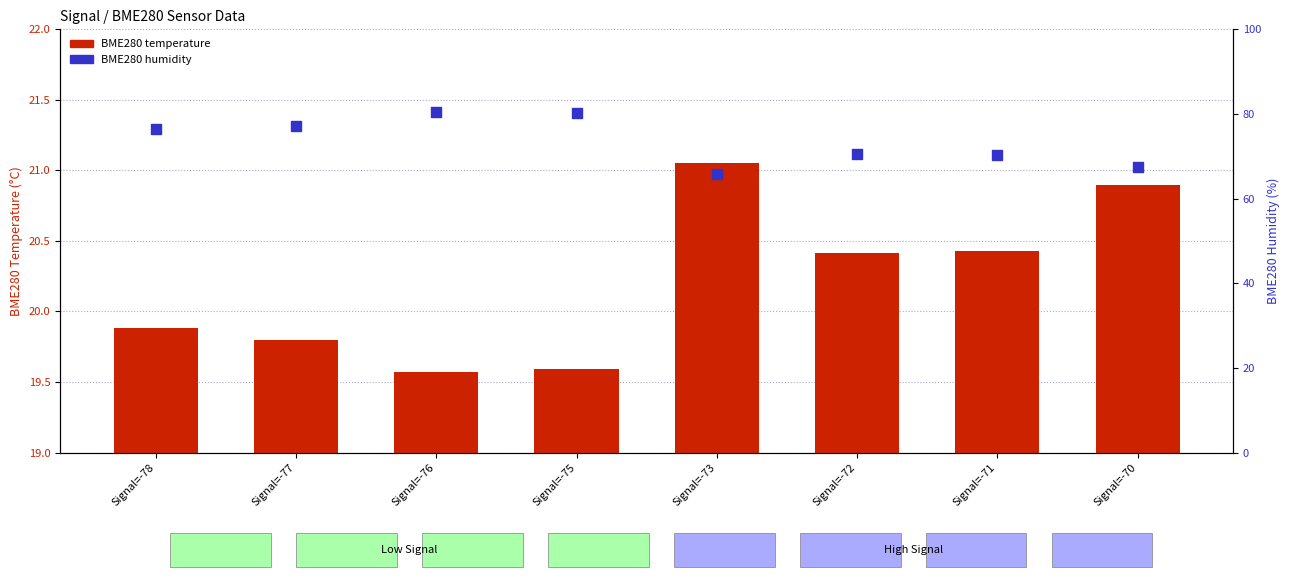

Which series has the widest spread of Y values?

BME280 humidity